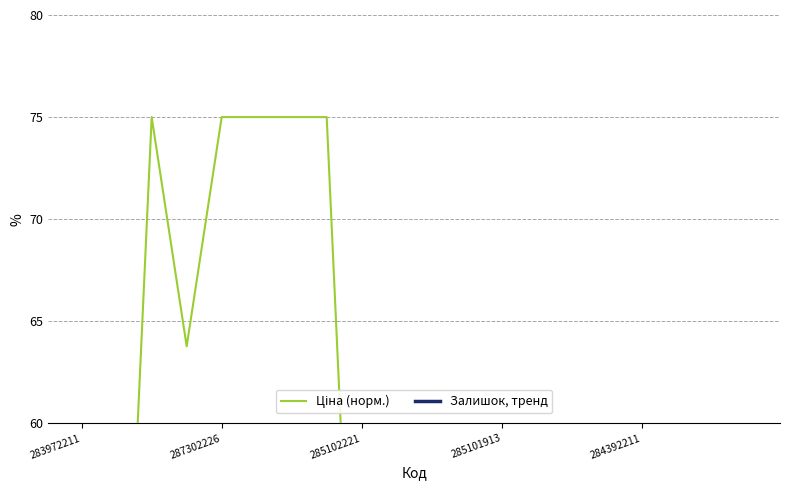

Is it true that Ціна (норм.) equals 75.0 at 6?

True